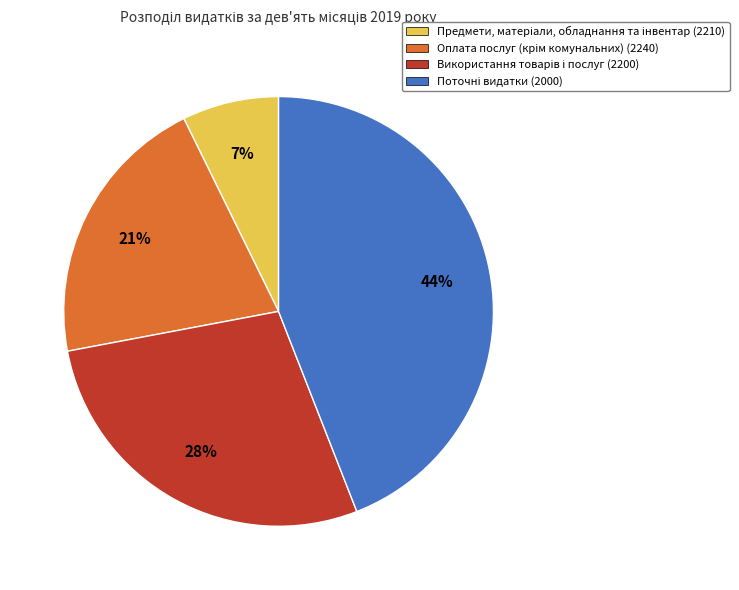

To the nearest percent, what is the difference between the largest and smallest slice percentages?

37%